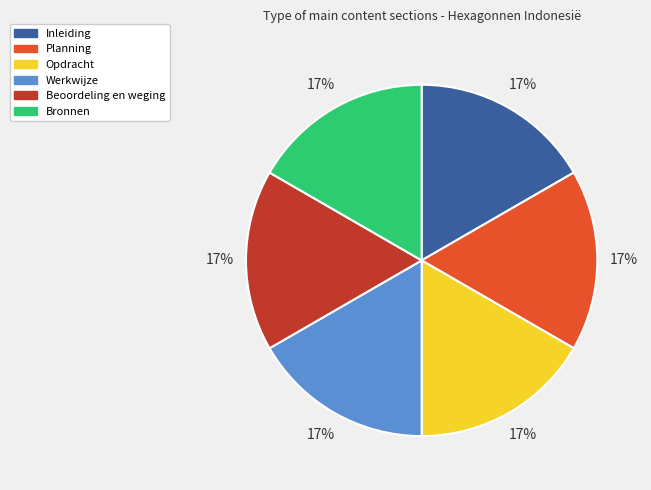

Approximately how many times larger is the value at Planning compared to Beoordeling en weging?

1.0